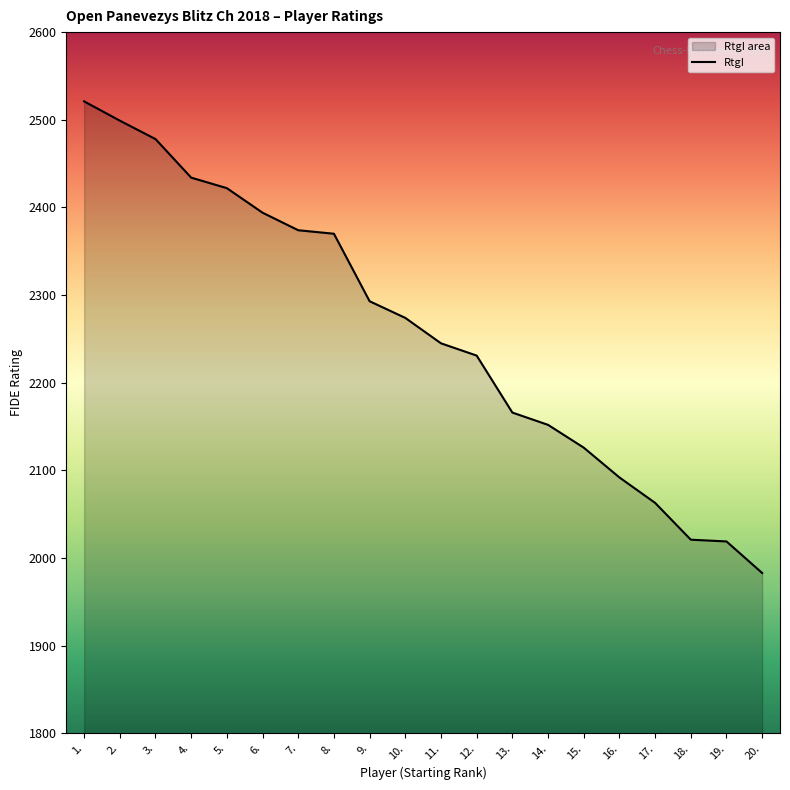

Is it true that the value at 1. is 2521?

True